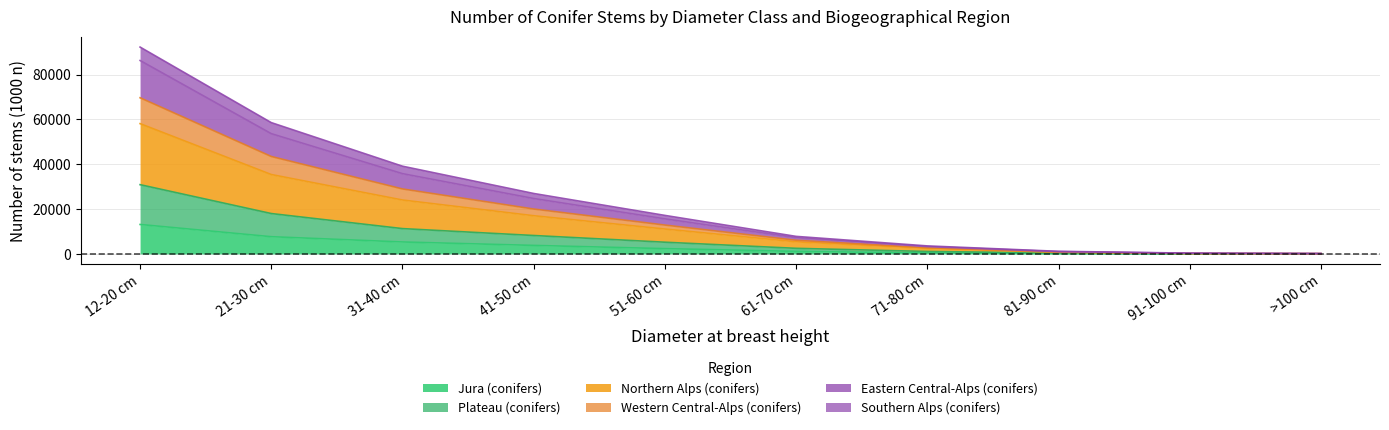

At which label is Jura (conifers) closest to 6577?

21-30 cm